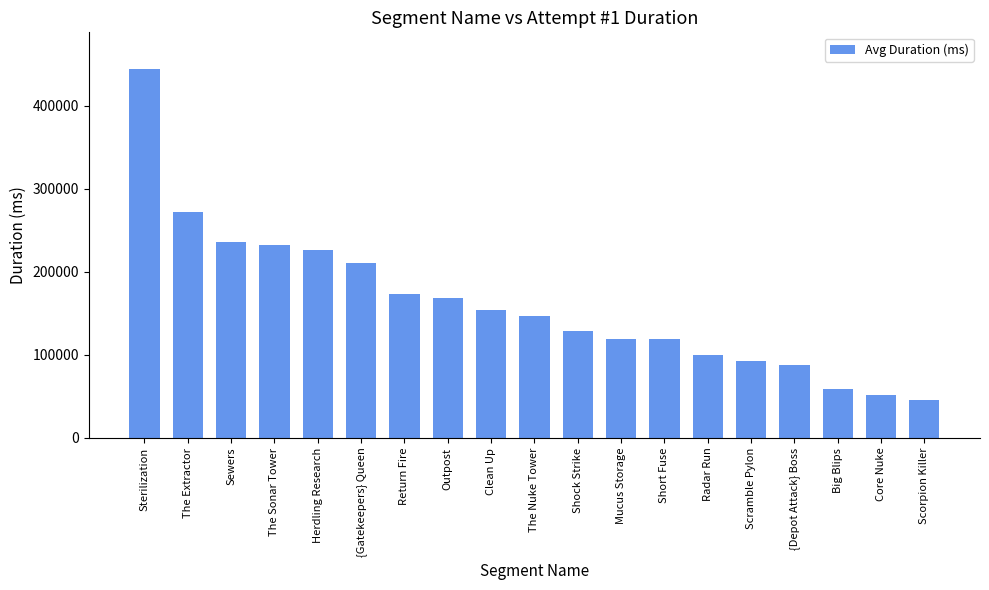

What is the sum of all values?

3064396